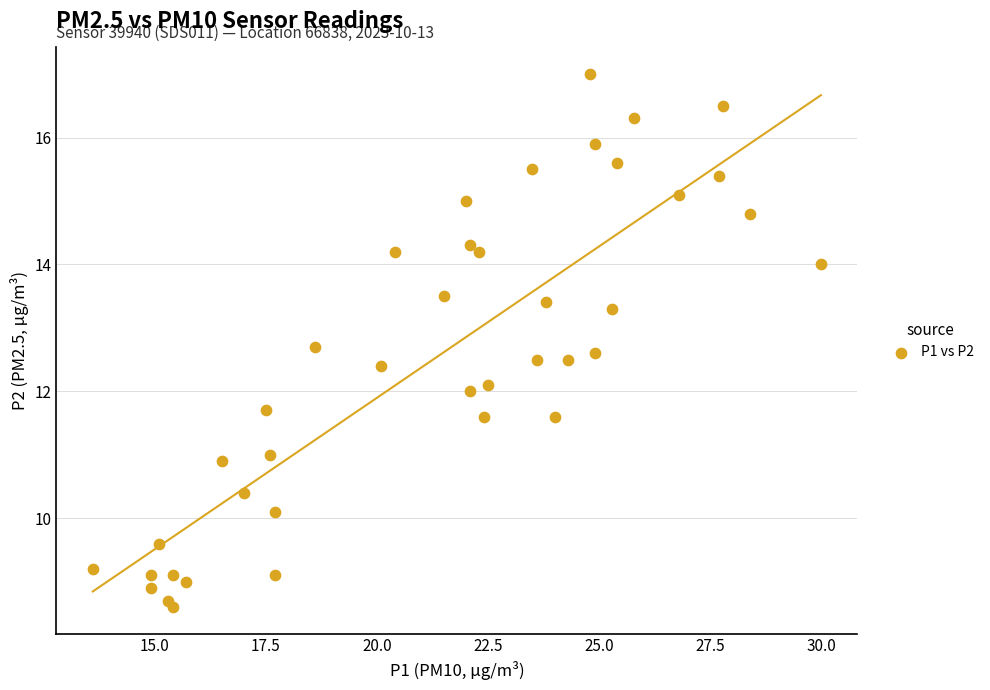

What is the range of Y values (max minus min)?

8.4